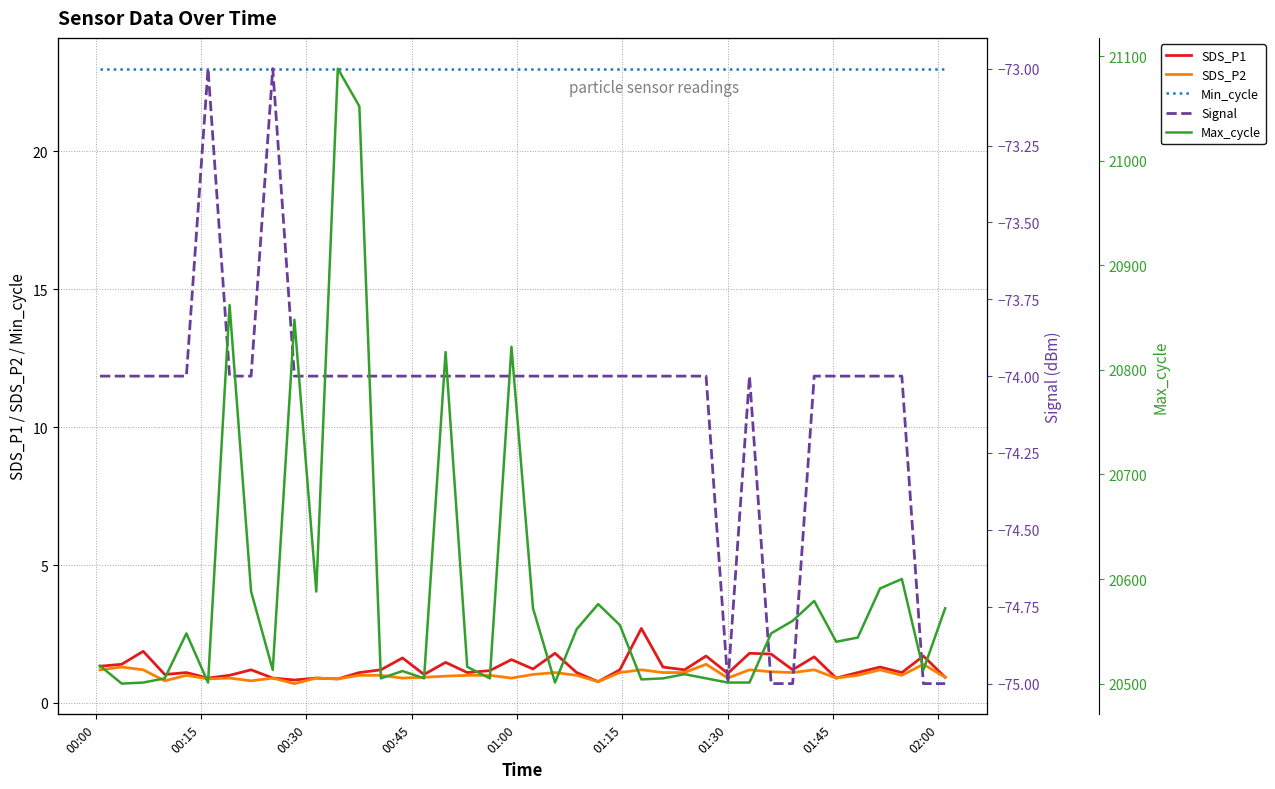

Which series has the largest total across all categories?

Max_cycle